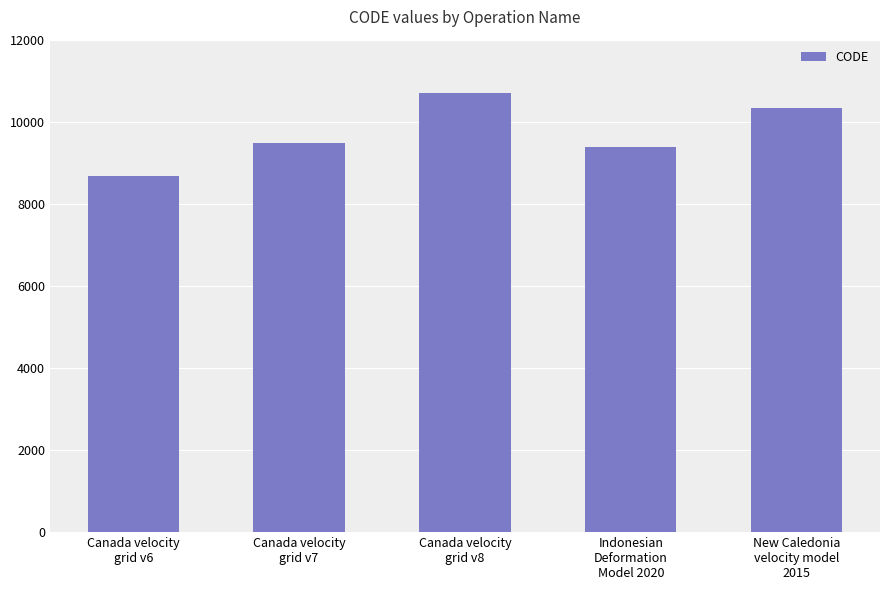

How many distinct data groups are displayed?

1